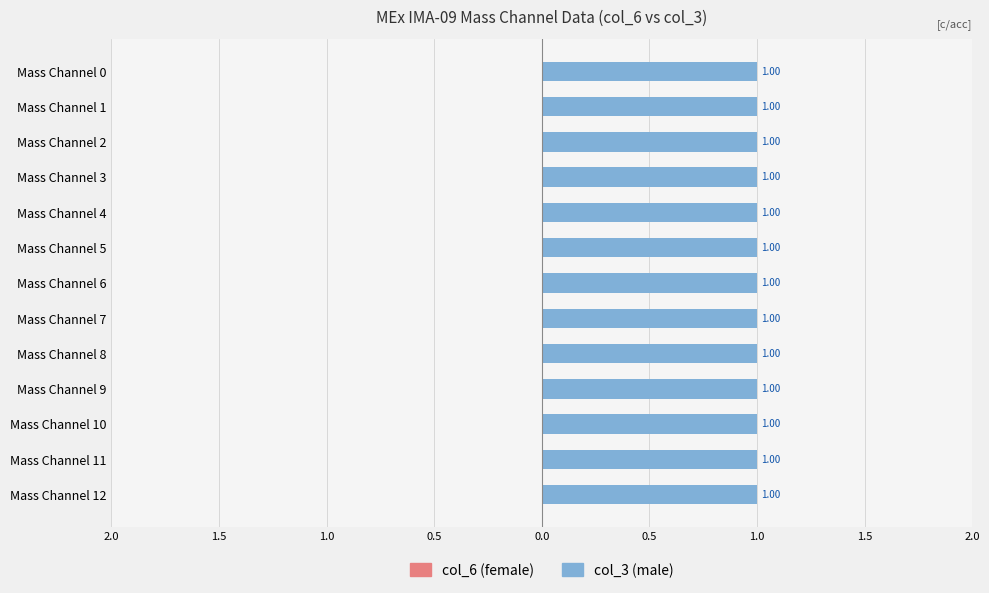

Between Mass Channel 0 and Mass Channel 5, which series saw the biggest shift?

col_6 (female)